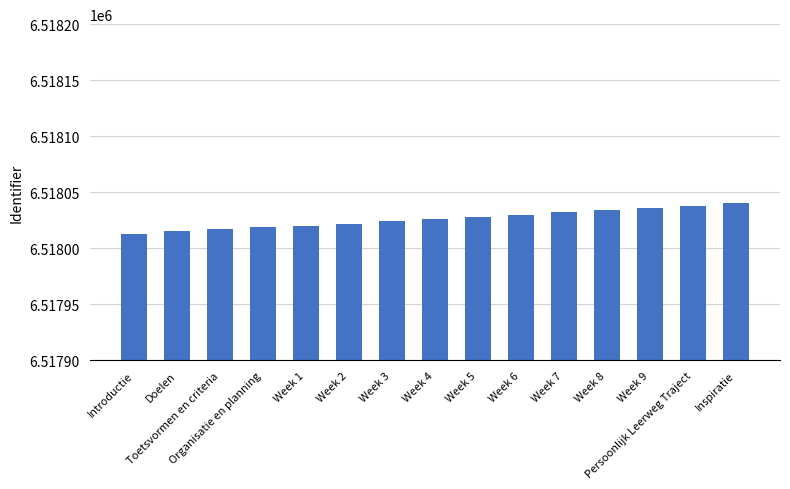

What is the sum of all values?

97770394